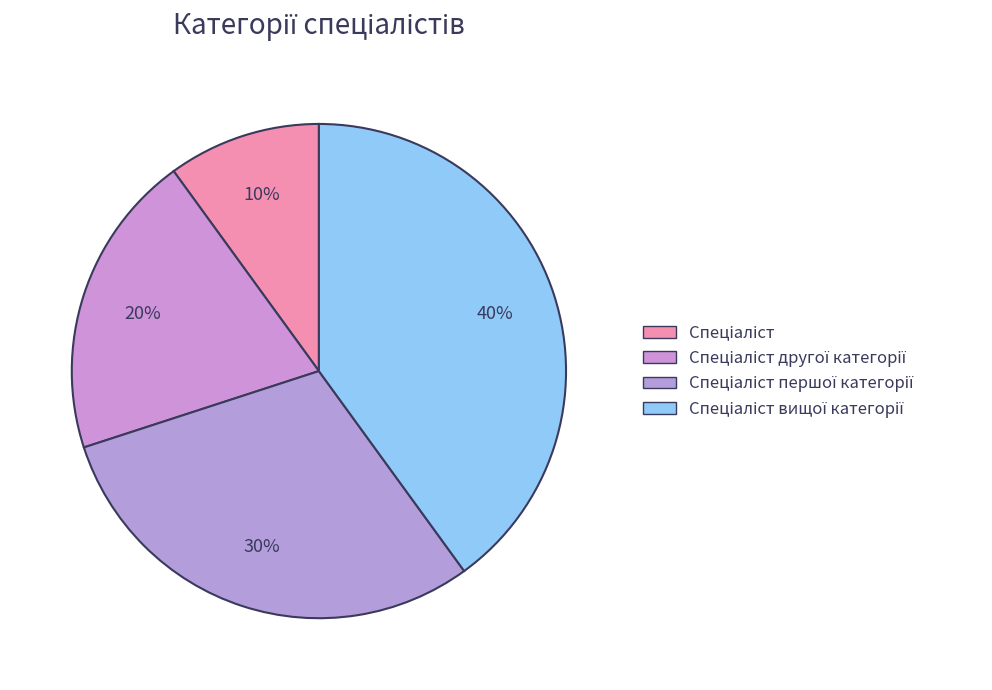

Is it true that Спеціаліст другої категорії is 20% of the pie?

True